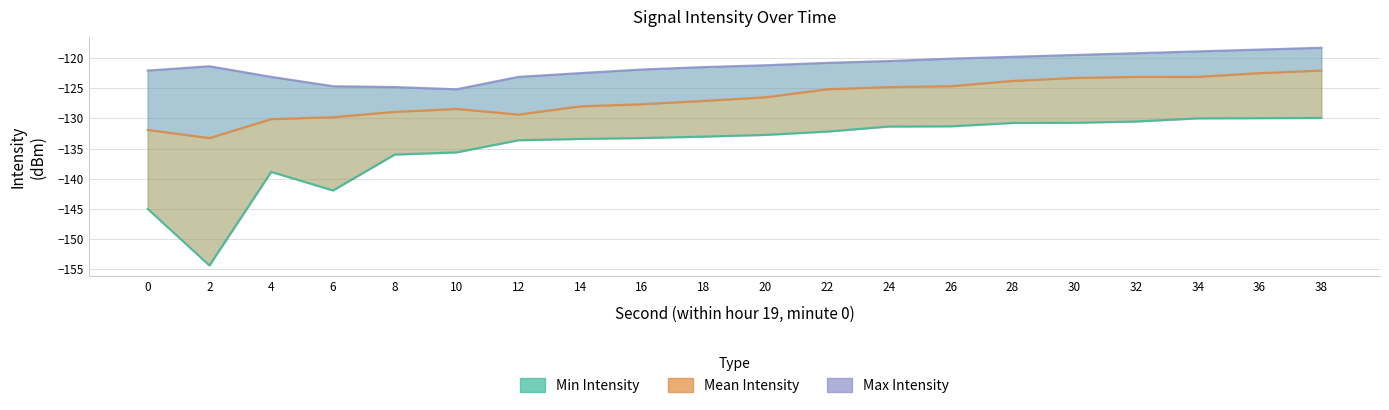

How many lines are shown in the chart?

3